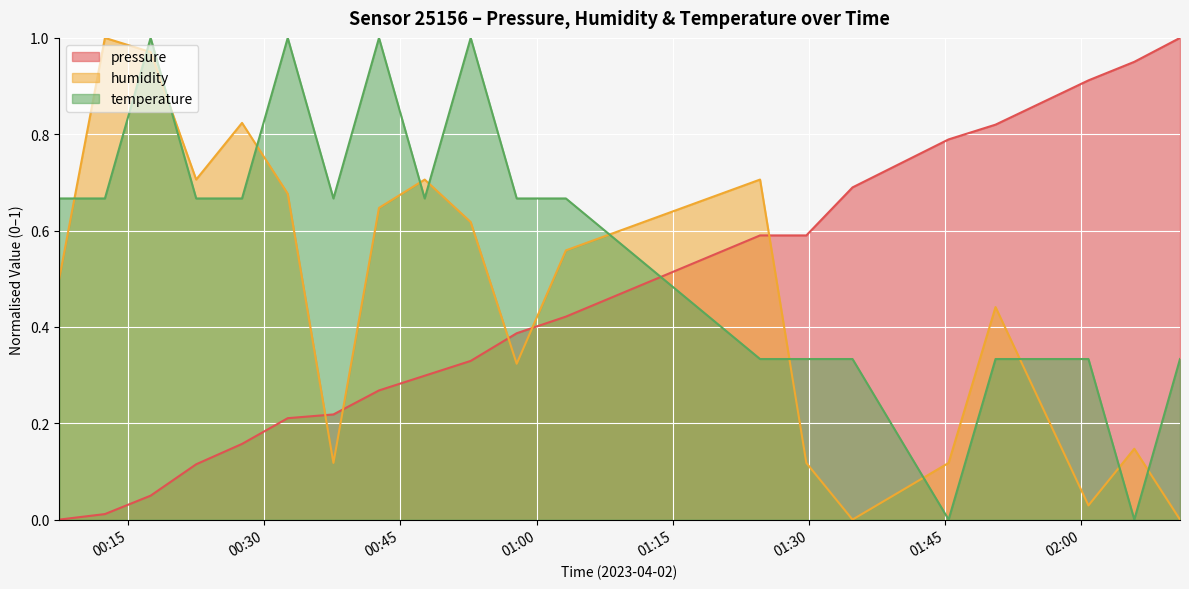

Read the humidity value at 2023-04-02T00:52:45.

0.6